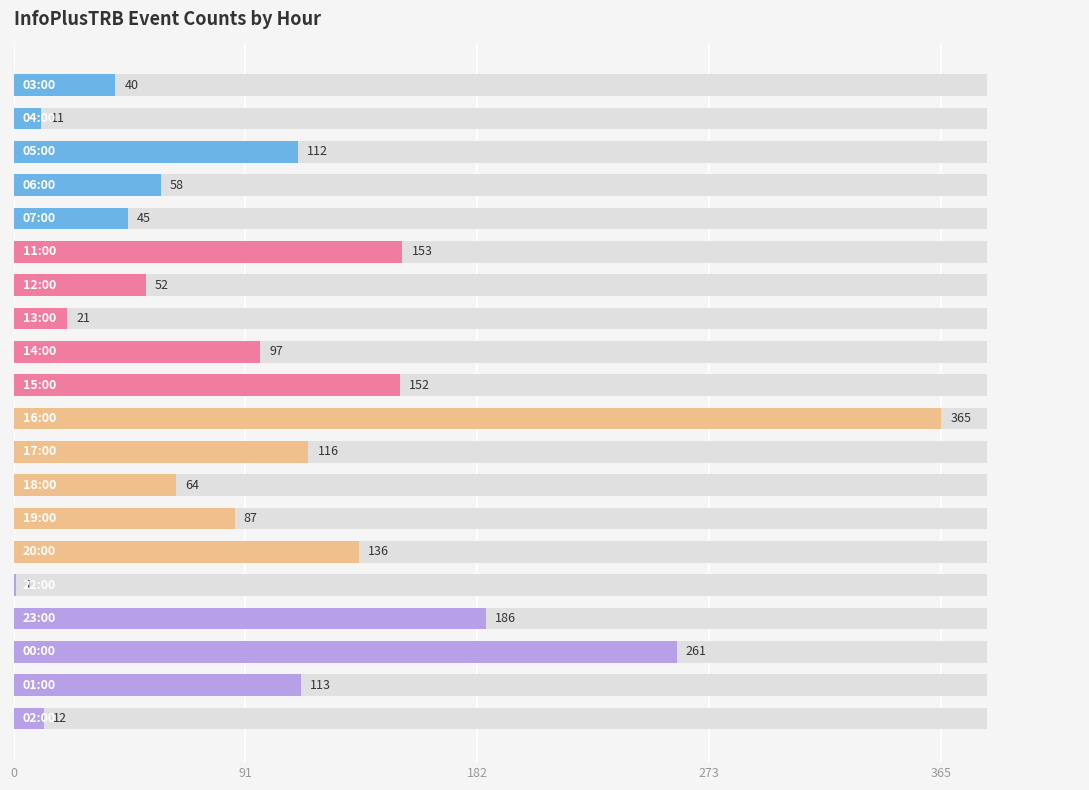

Are the bars grouped side by side (vs. stacked)?

No